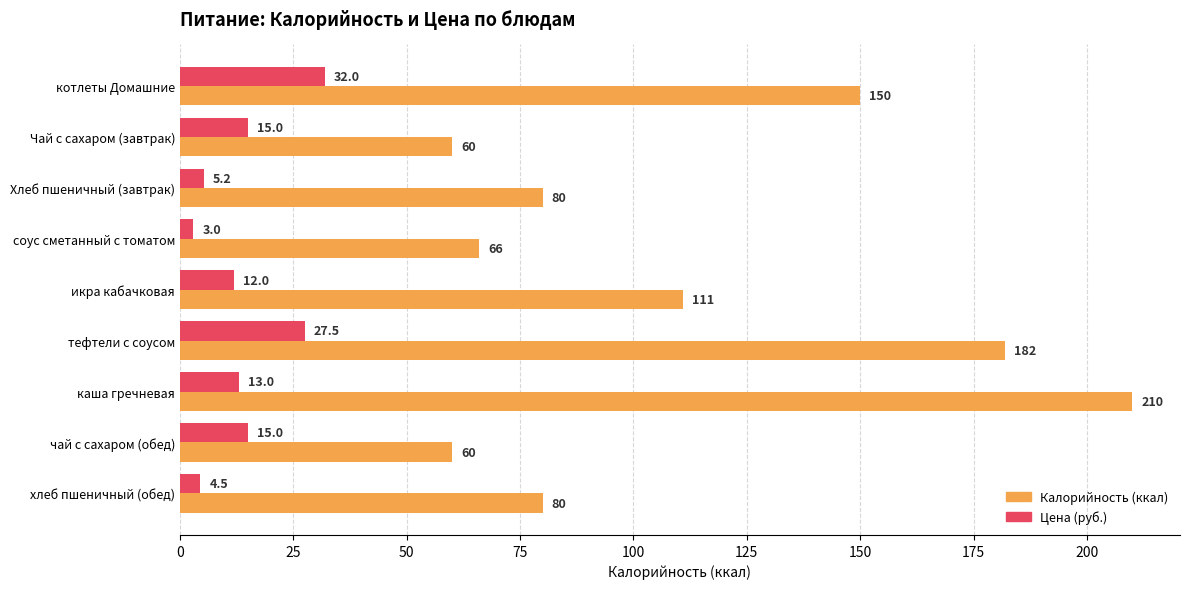

At which category does the chart reach its peak across all series?

каша гречневая